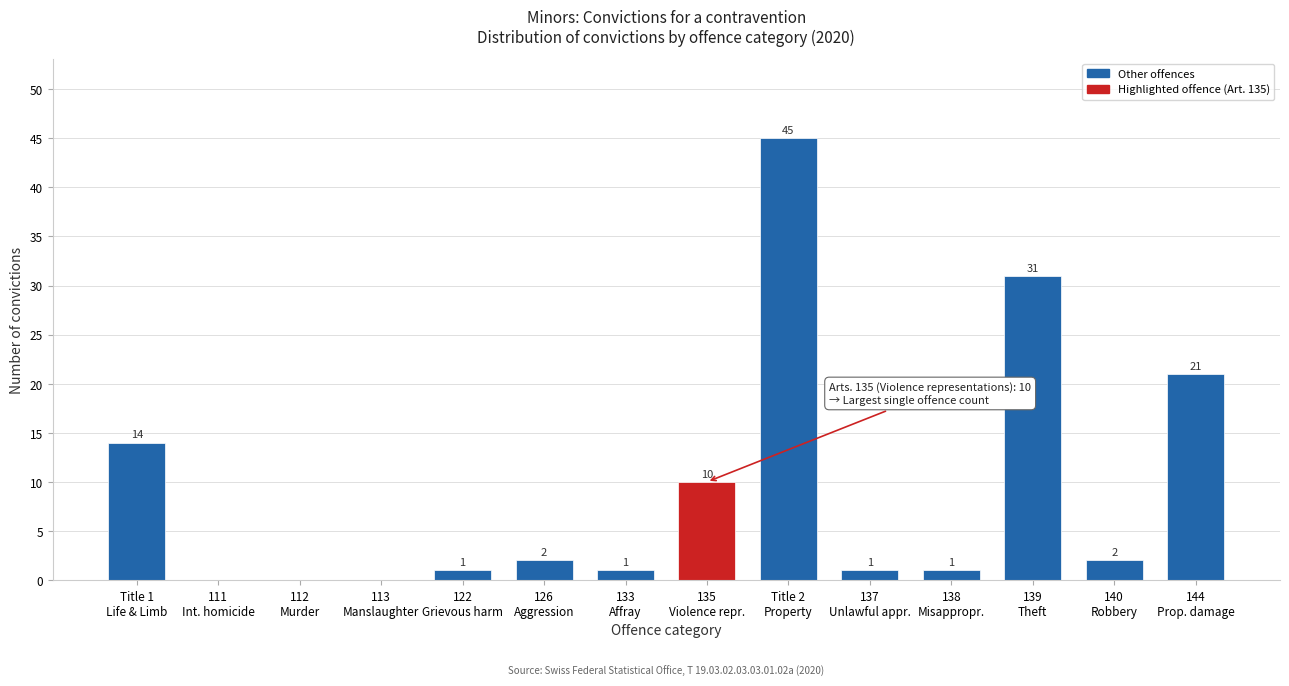

What is the sum of all values?

129